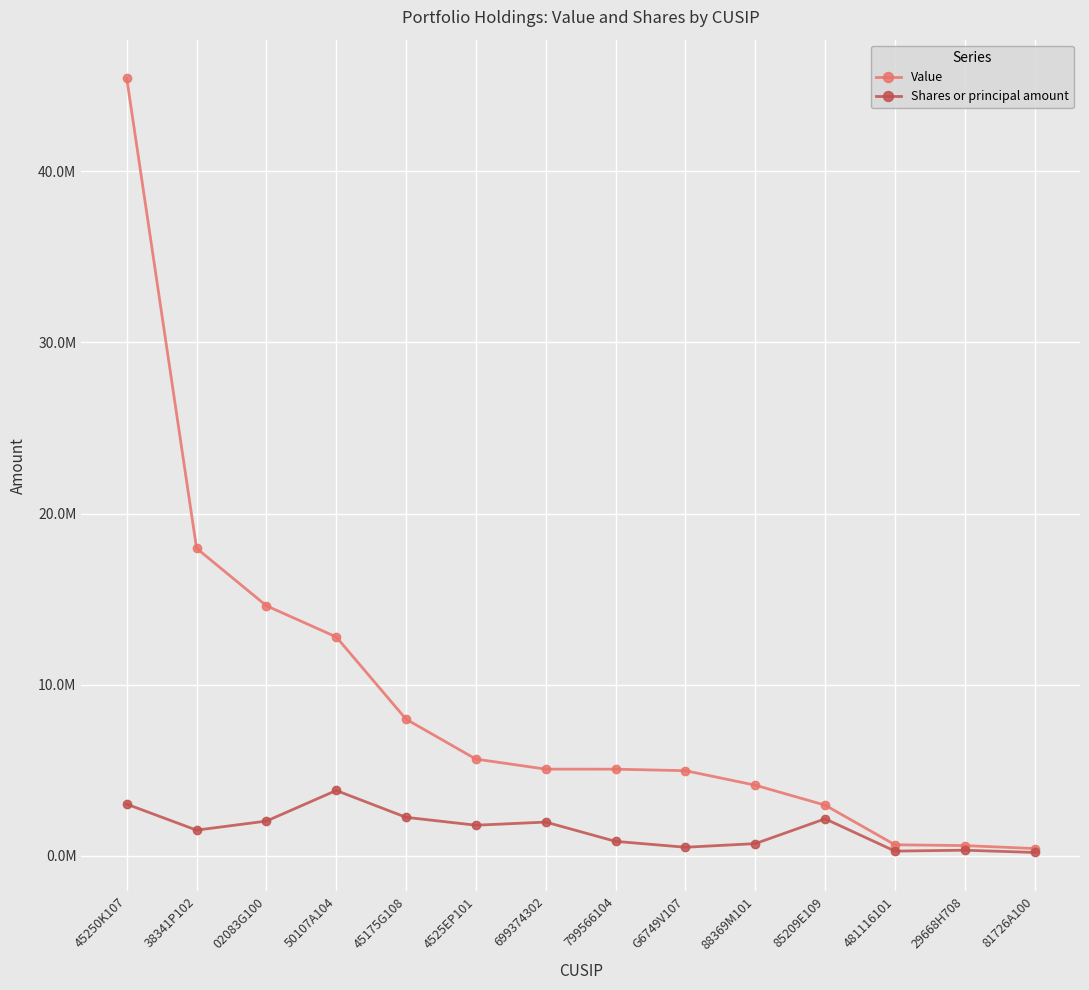

True or false: Value and Shares or principal amount cross at least once.

False